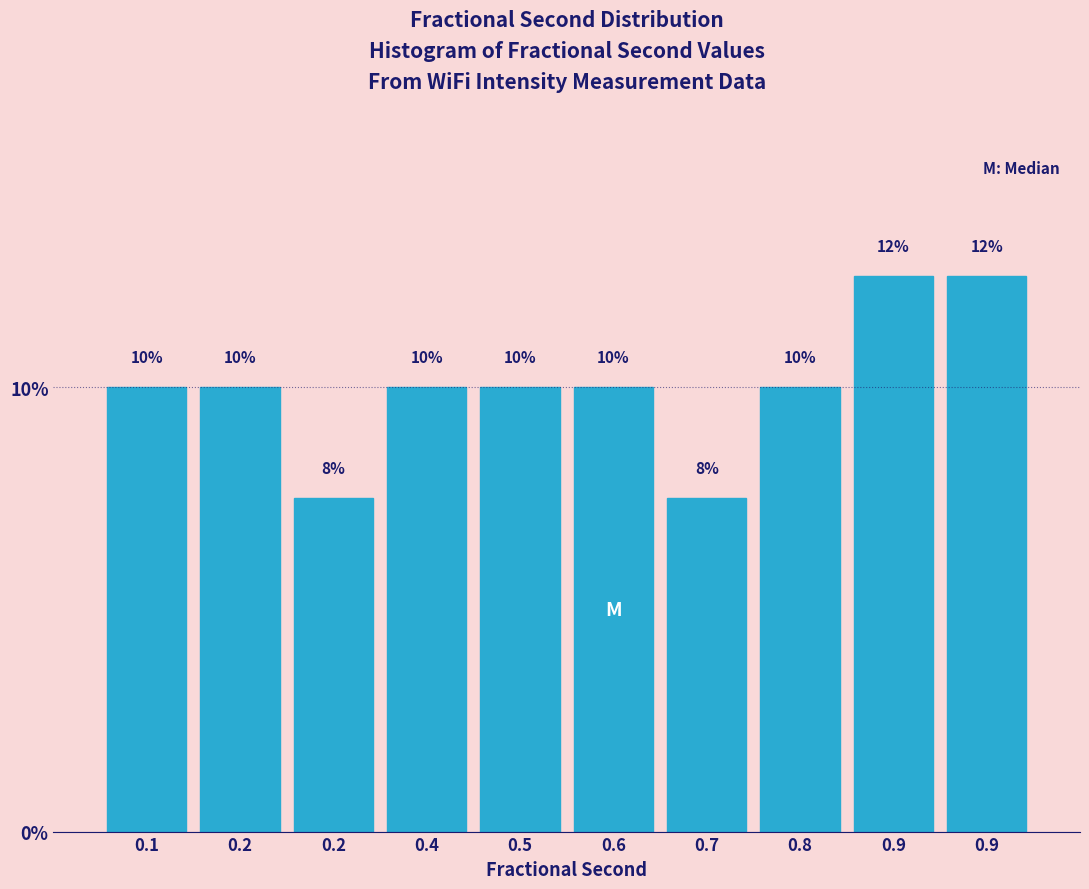

How many distinct data groups are displayed?

1